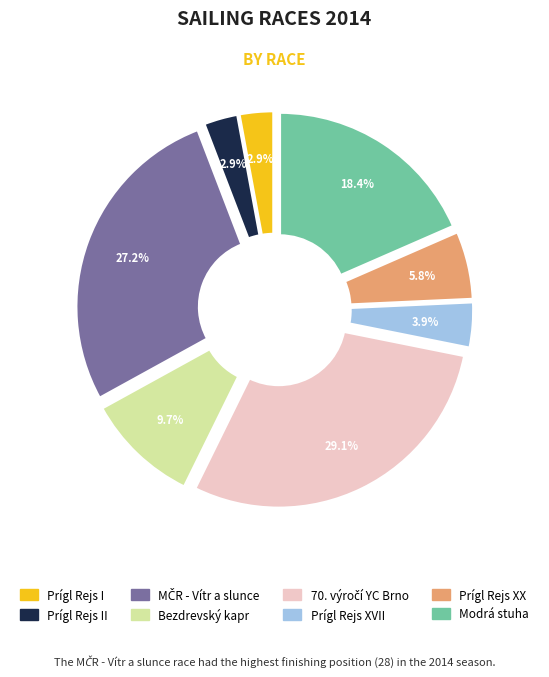

What portion of the pie excludes Bezdrevský kapr?

90.3%